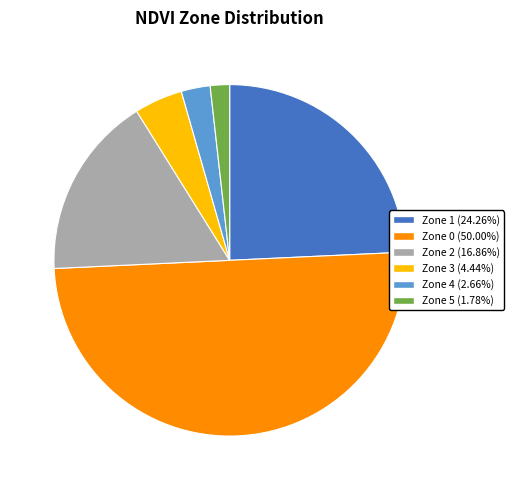

Does Zone 4 (2.66%) represent more than half of the total?

No